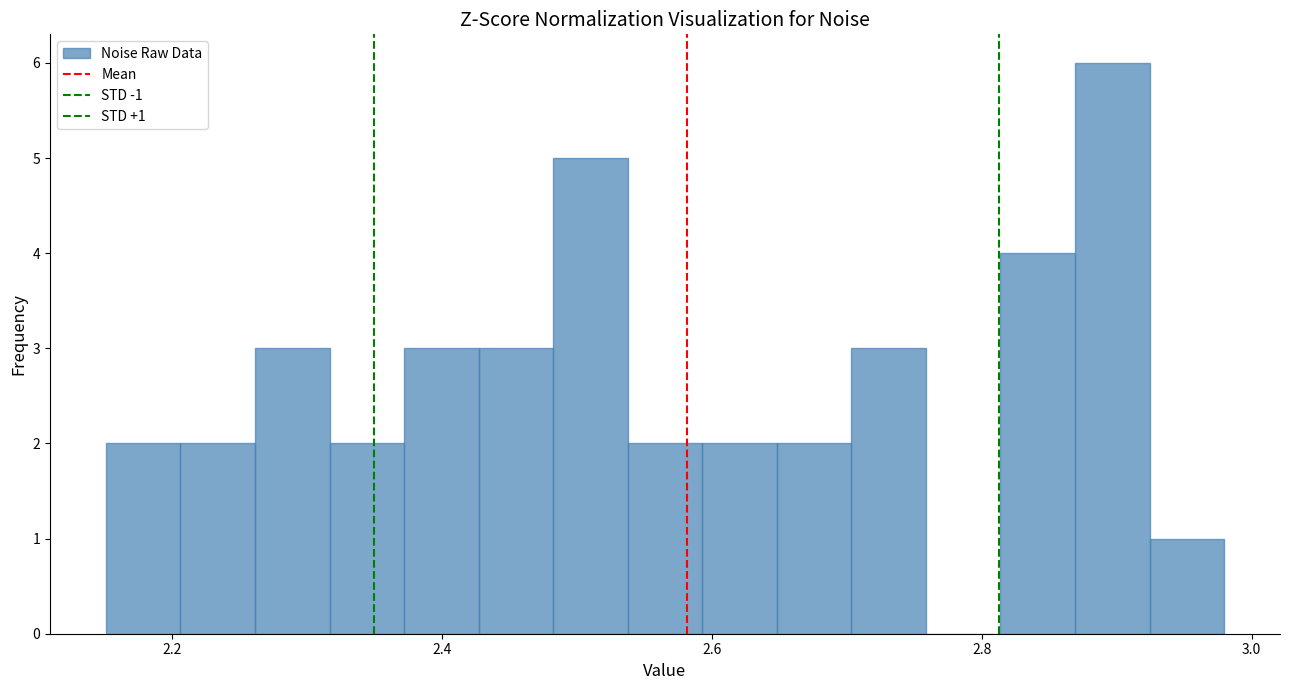

Read against the x-axis, roughly where is the centre of the tallest bar?

2.90